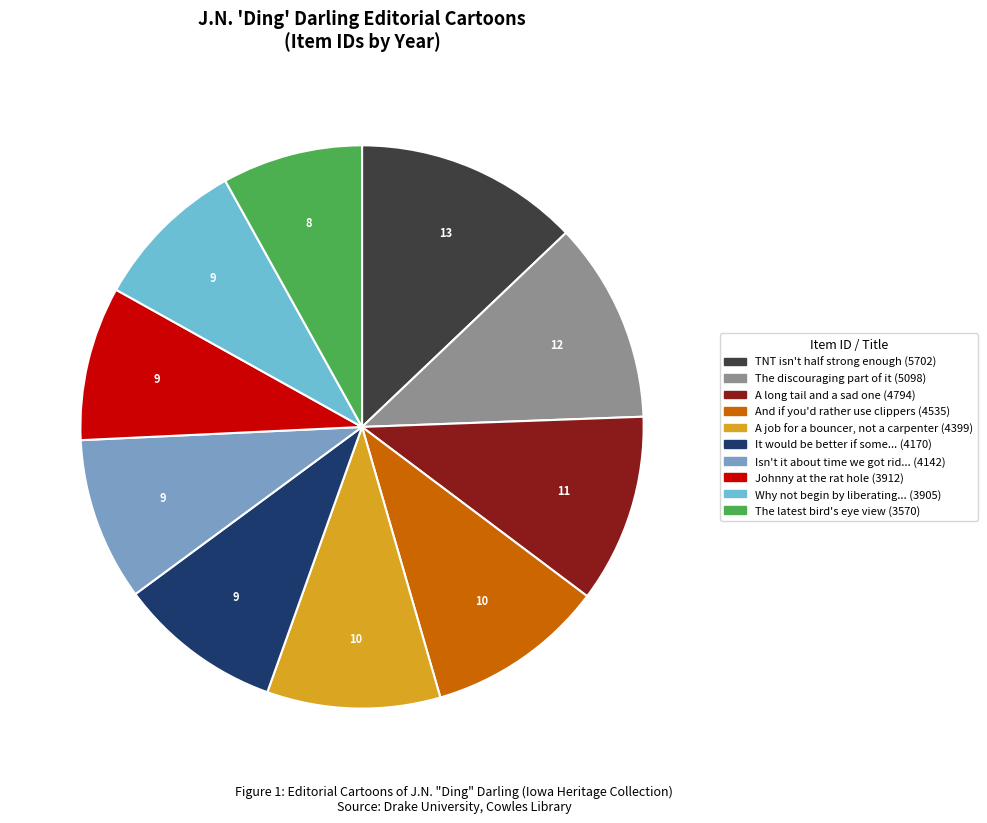

Does any single category account for the majority?

No